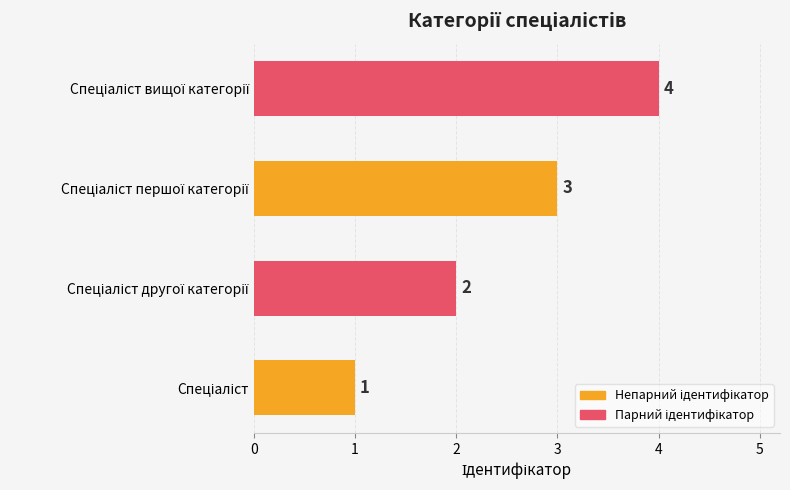

What is the difference between the maximum and minimum values?

3